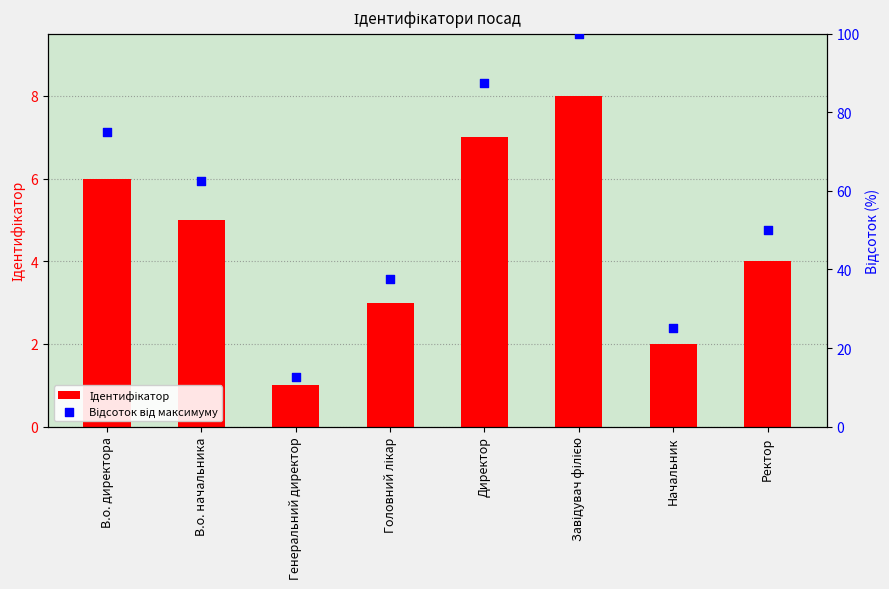

What is the total value across all series at Завідувач філією?

108.0